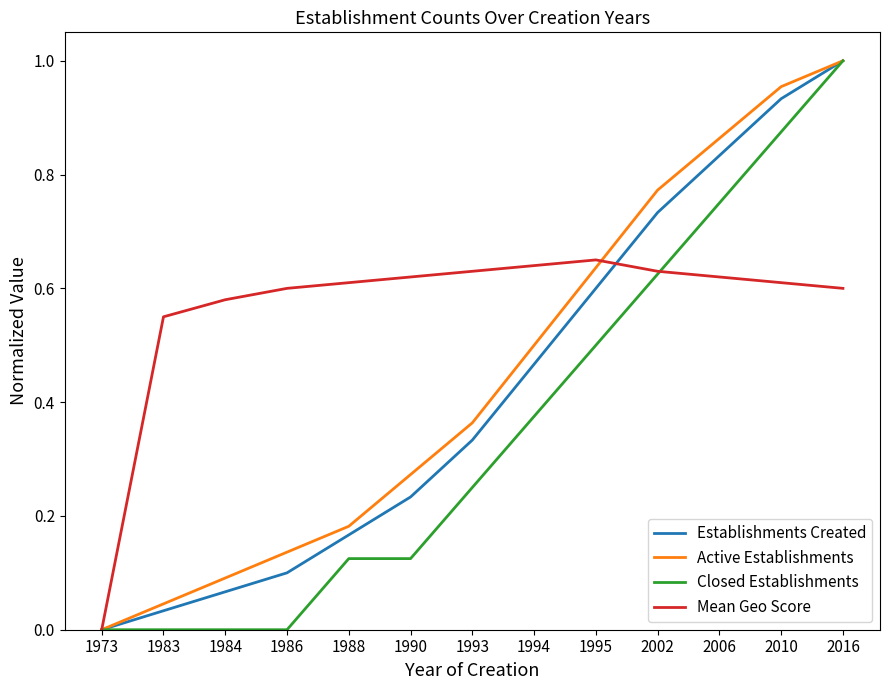

Which series changed the most between 1995 and 2010?

Closed Establishments